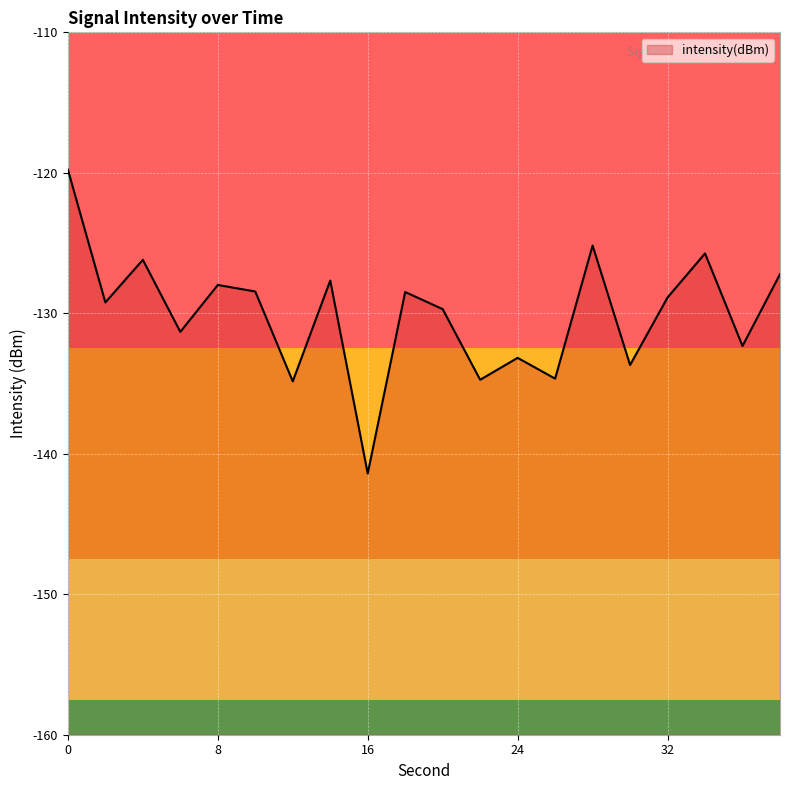

True or false: the data has more than 1 interior local peaks.

True